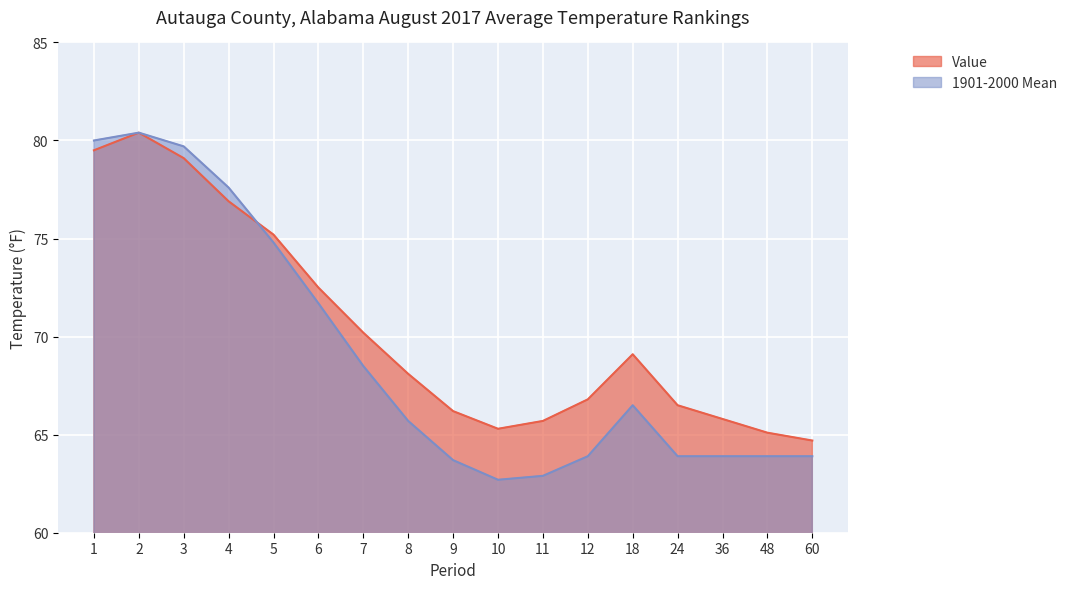

Reading left to right, transcribe all the data shown in this chart.

Value: 79.5	80.4	79.1	76.9	75.2	72.5	70.2	68.1	66.2	65.3	65.7	66.8	69.1	66.5	65.8	65.1	64.7
1901-2000 Mean: 80.0	80.4	79.7	77.6	74.8	71.7	68.5	65.7	63.7	62.7	62.9	63.9	66.5	63.9	63.9	63.9	63.9